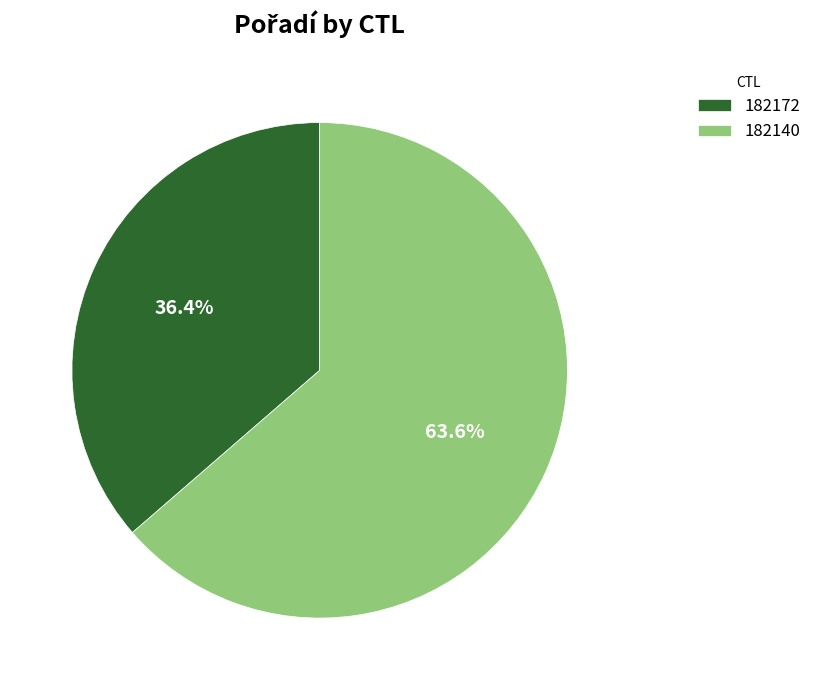

Which slice represents more than half of the pie?

182140